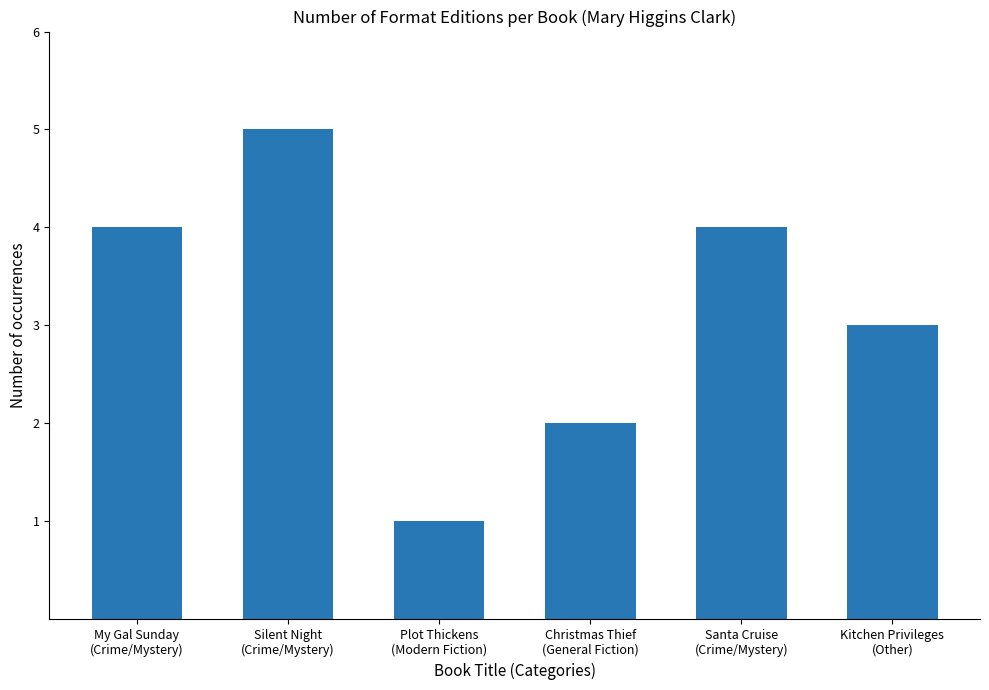

Reading left to right, what are all the values shown in this chart?

My Gal Sunday
(Crime/Mystery)=4	Silent Night
(Crime/Mystery)=5	Plot Thickens
(Modern Fiction)=1	Christmas Thief
(General Fiction)=2	Santa Cruise
(Crime/Mystery)=4	Kitchen Privileges
(Other)=3